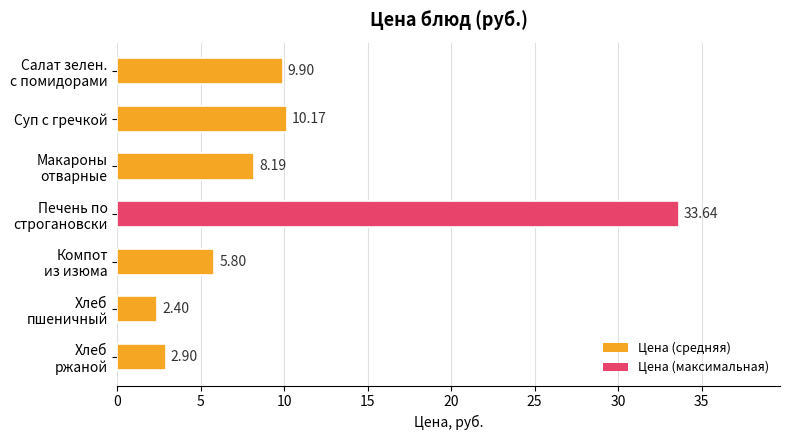

What is the average value?

10.4